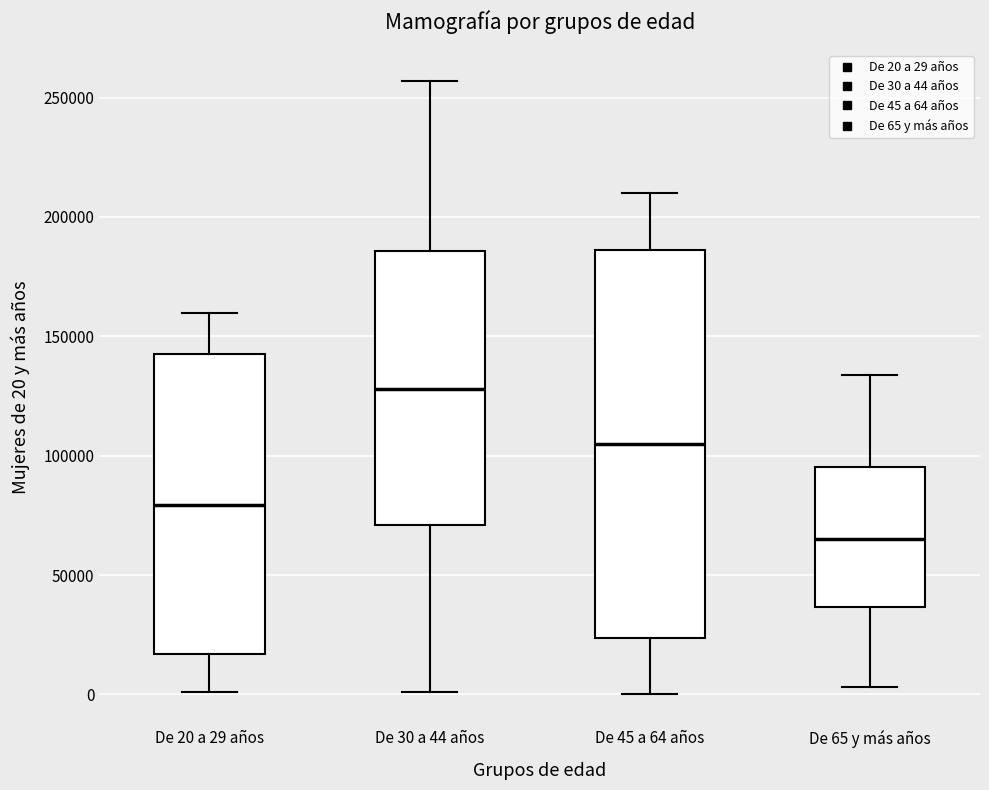

Where does the median line of the box for De 20 a 29 años sit on the y-axis? The values are not printed on the chart, so give them approximately, as read against the axis.

80000